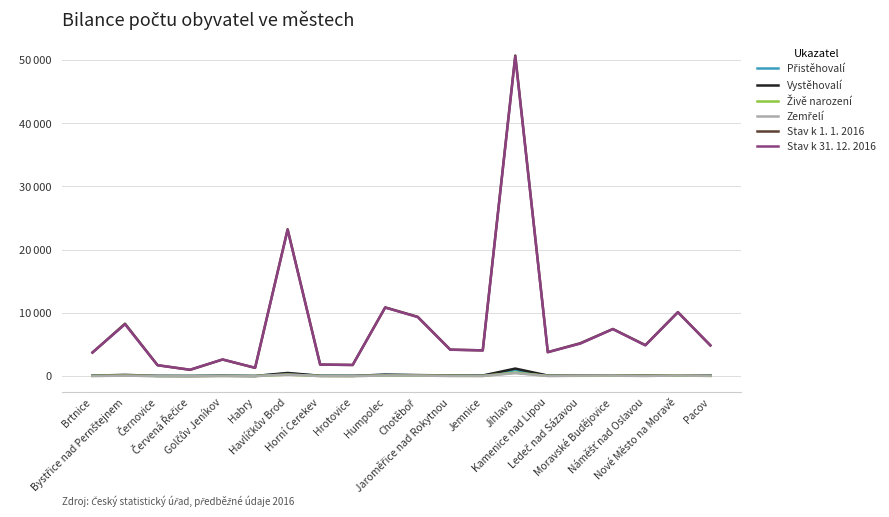

What is the difference between the maximum and minimum values in the Vystěhovalí series?

1178